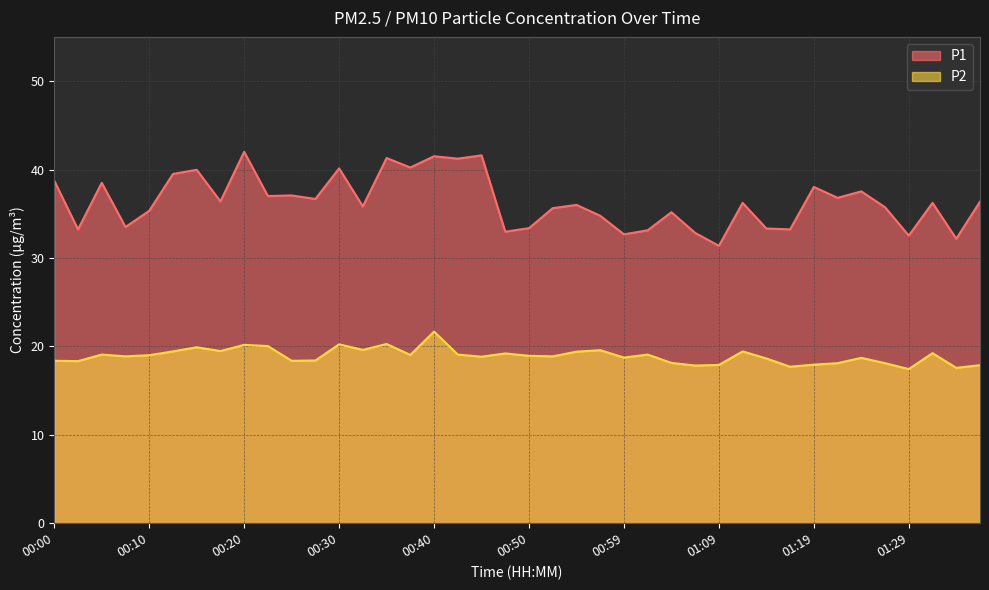

Is the value of P1 at 01:07 greater than the value of P2 at 00:32?

Yes